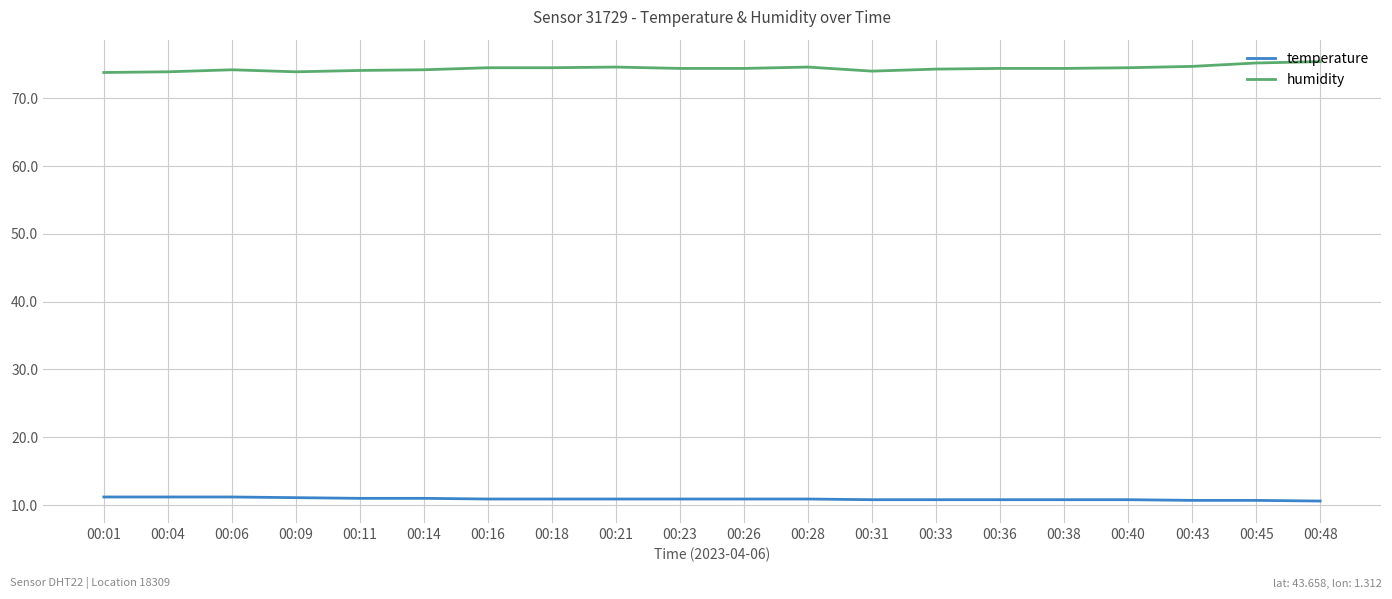

What is the spread (max minus min) of values at 00:28?

63.7